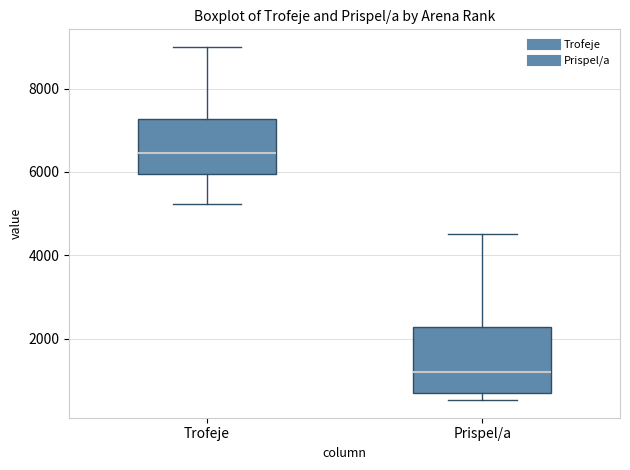

Which box is the tallest, from its lower edge to its upper edge?

Prispel/a